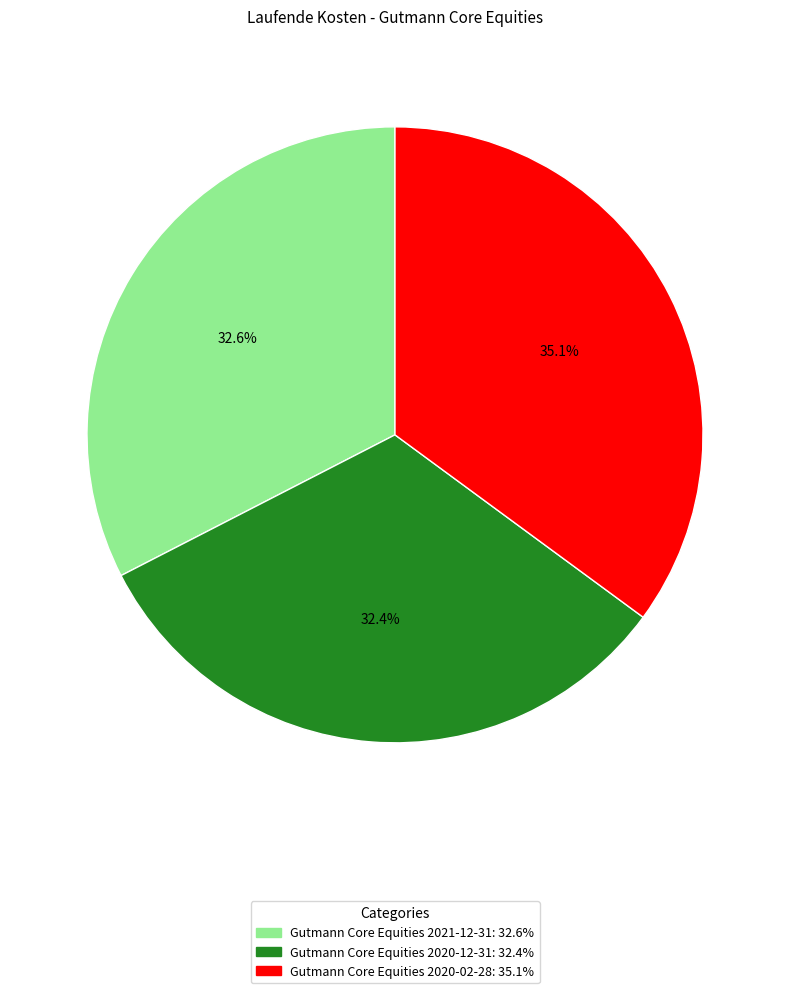

True or false: Gutmann Core Equities 2020-02-28 accounts for 35% of the total.

True